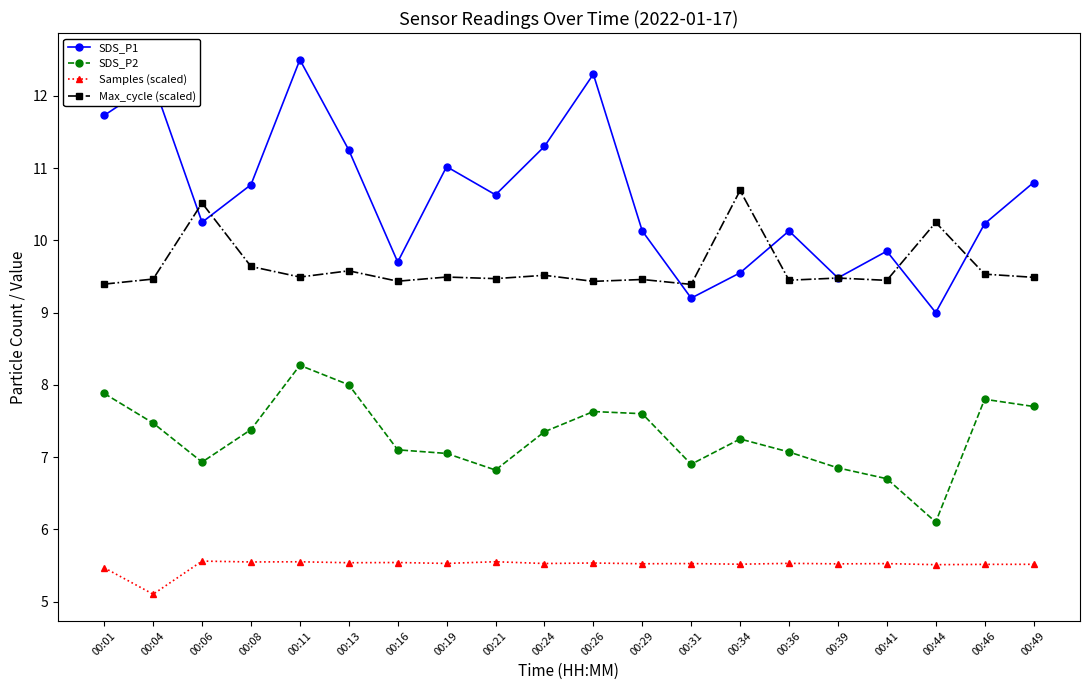

Is it true that Samples (scaled) equals 2.2 at 00:06?

False